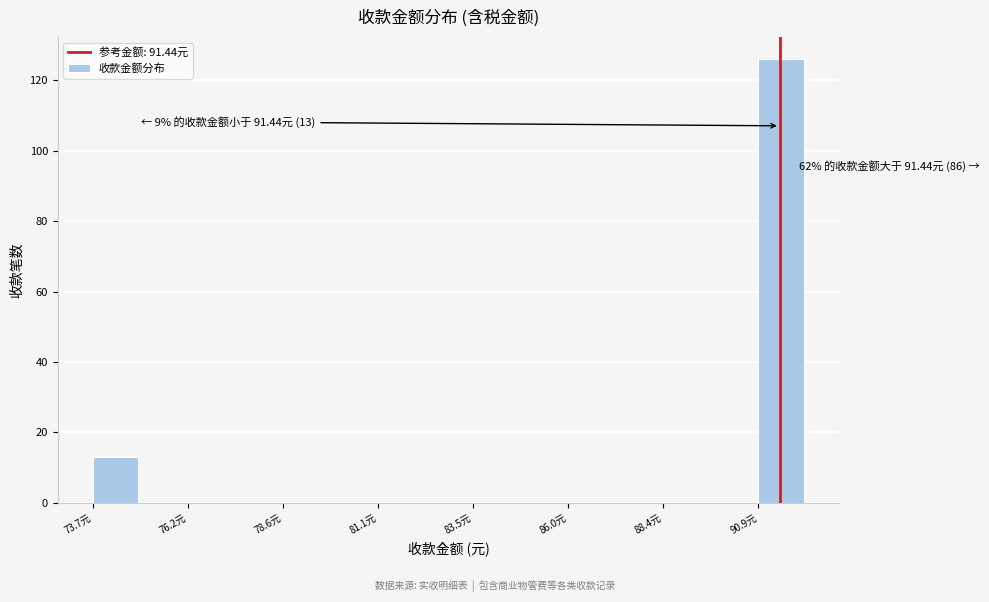

Read against the x-axis, roughly where is the centre of the tallest bar?

91.5